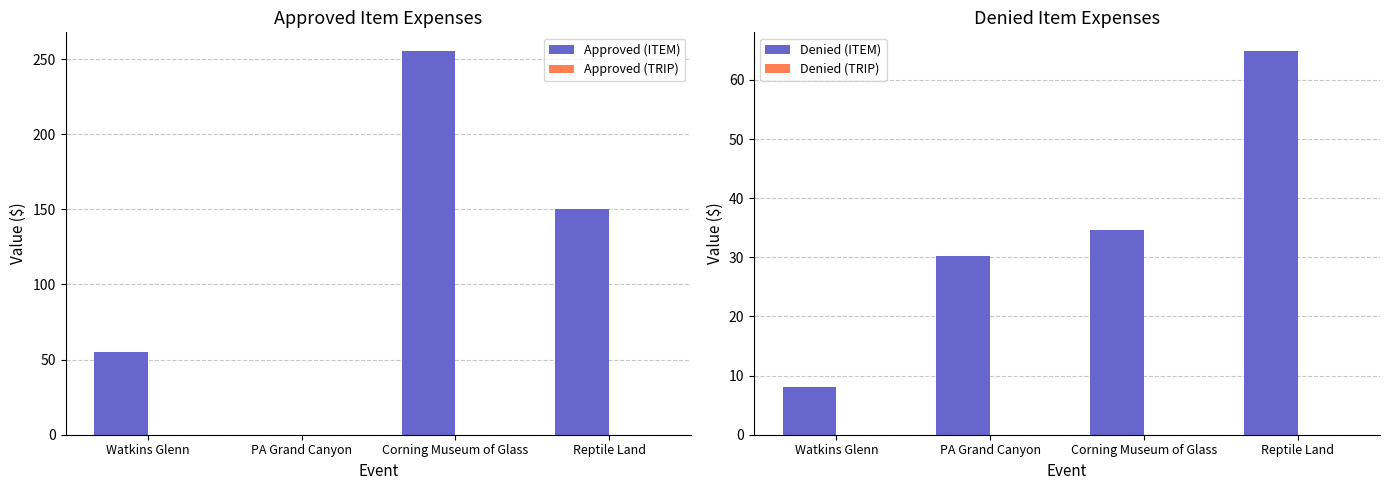

Is the value of Denied (ITEM) at Corning Museum of Glass greater than the value of Approved (TRIP) at Corning Museum of Glass?

Yes